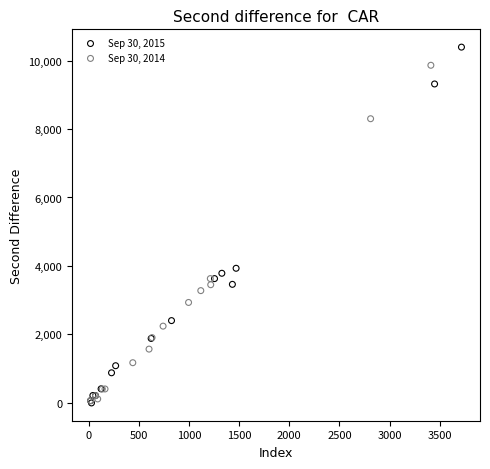

What are all the series names shown in the legend?

Sep 30, 2015, Sep 30, 2014